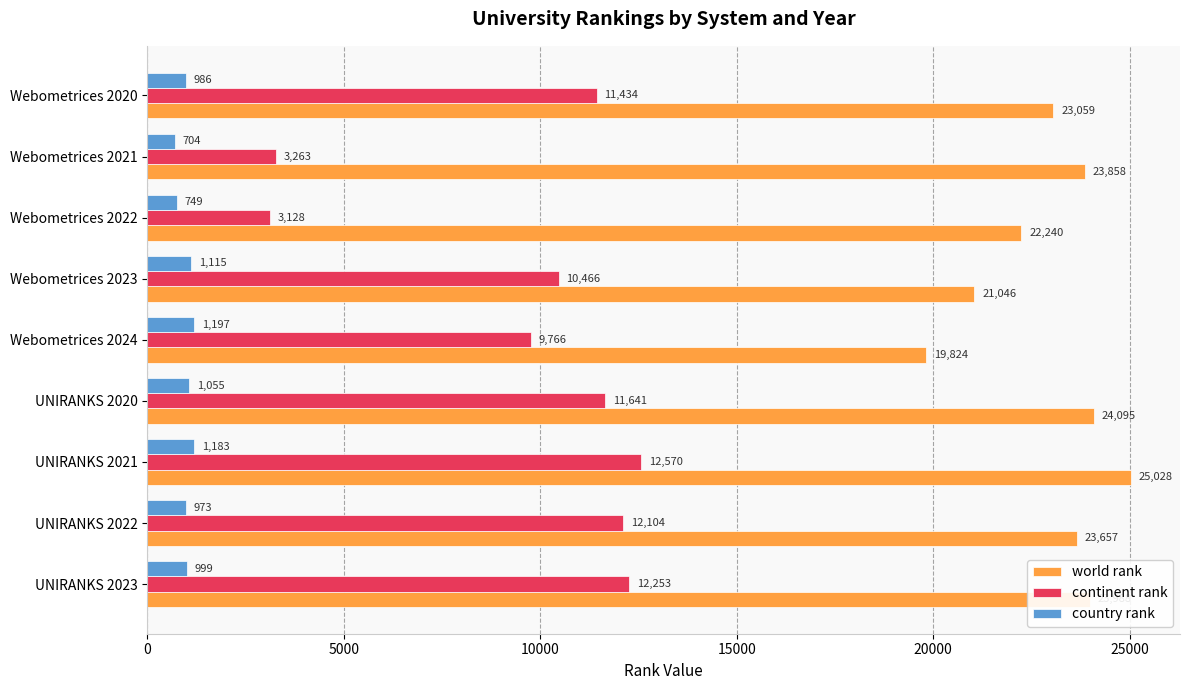

At how many categories does at least one series exceed 16088?

9